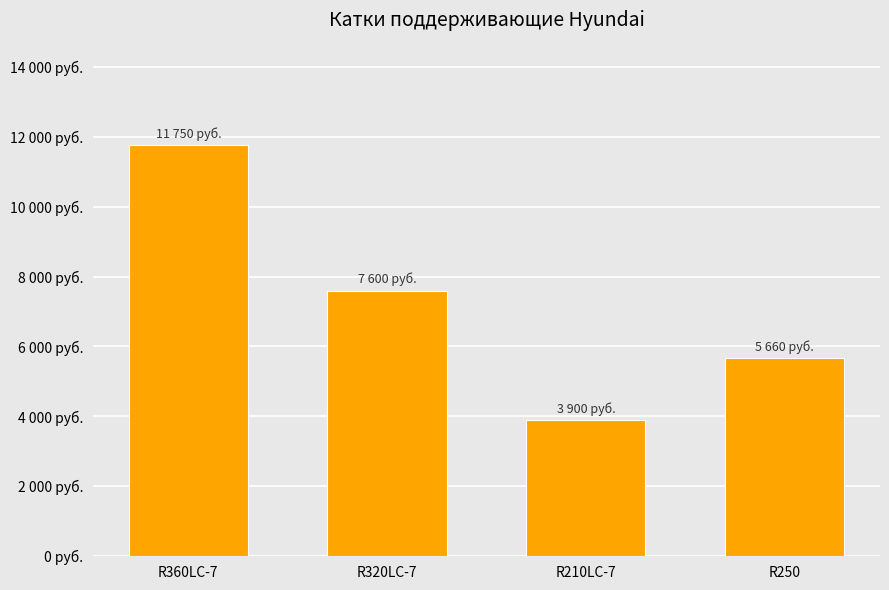

Are the bars horizontal?

No